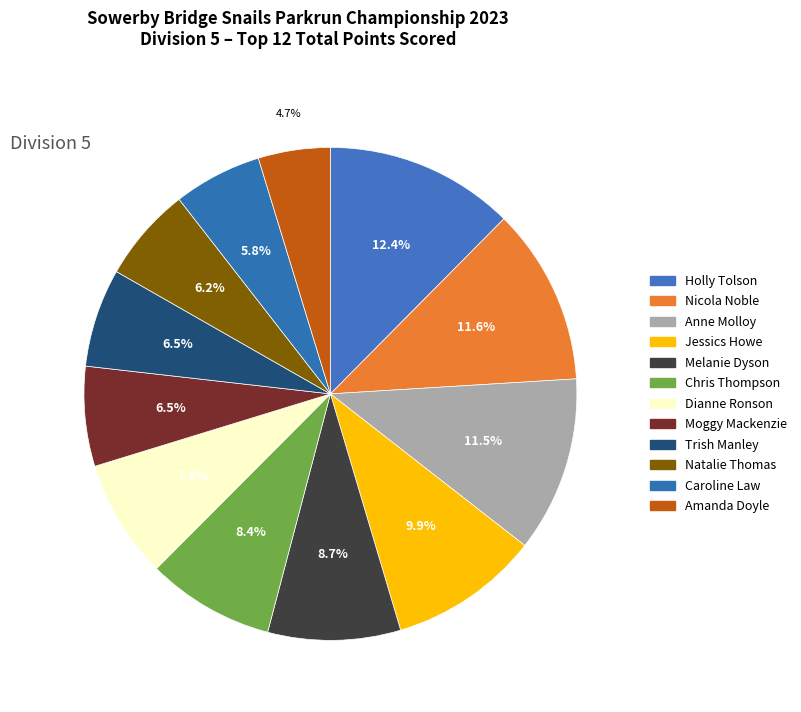

Is there a majority slice in this chart?

No